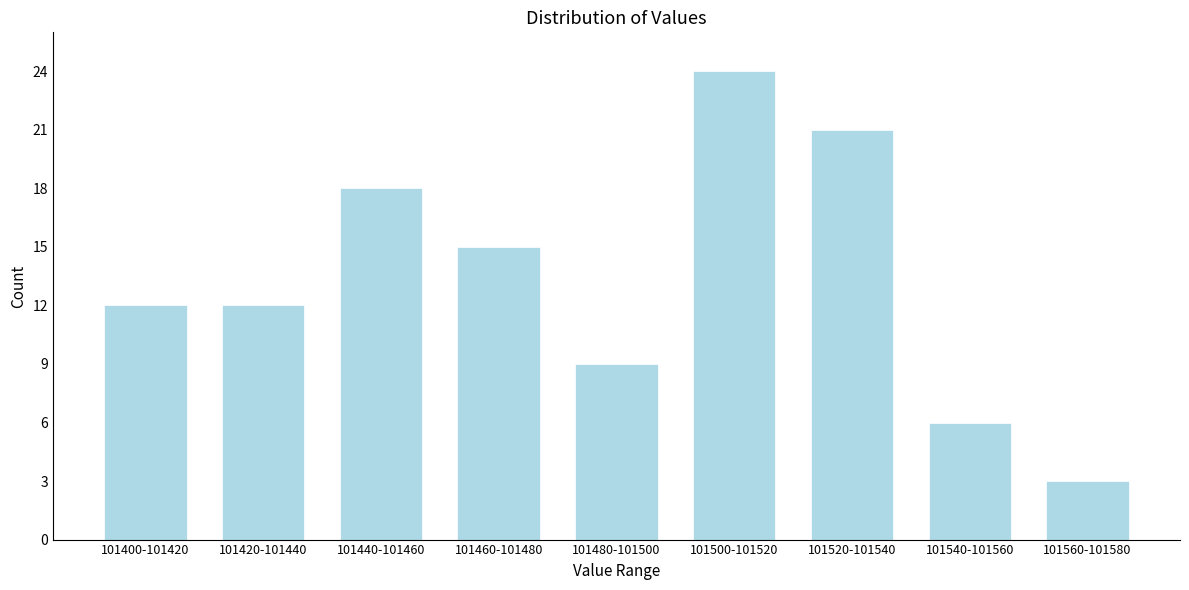

Reading left to right, extract all data points from this chart.

101400-101420=12	101420-101440=12	101440-101460=18	101460-101480=15	101480-101500=9	101500-101520=24	101520-101540=21	101540-101560=6	101560-101580=3